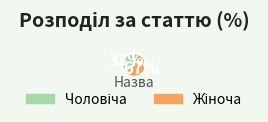

To the nearest percent, what is the average slice percentage?

50%